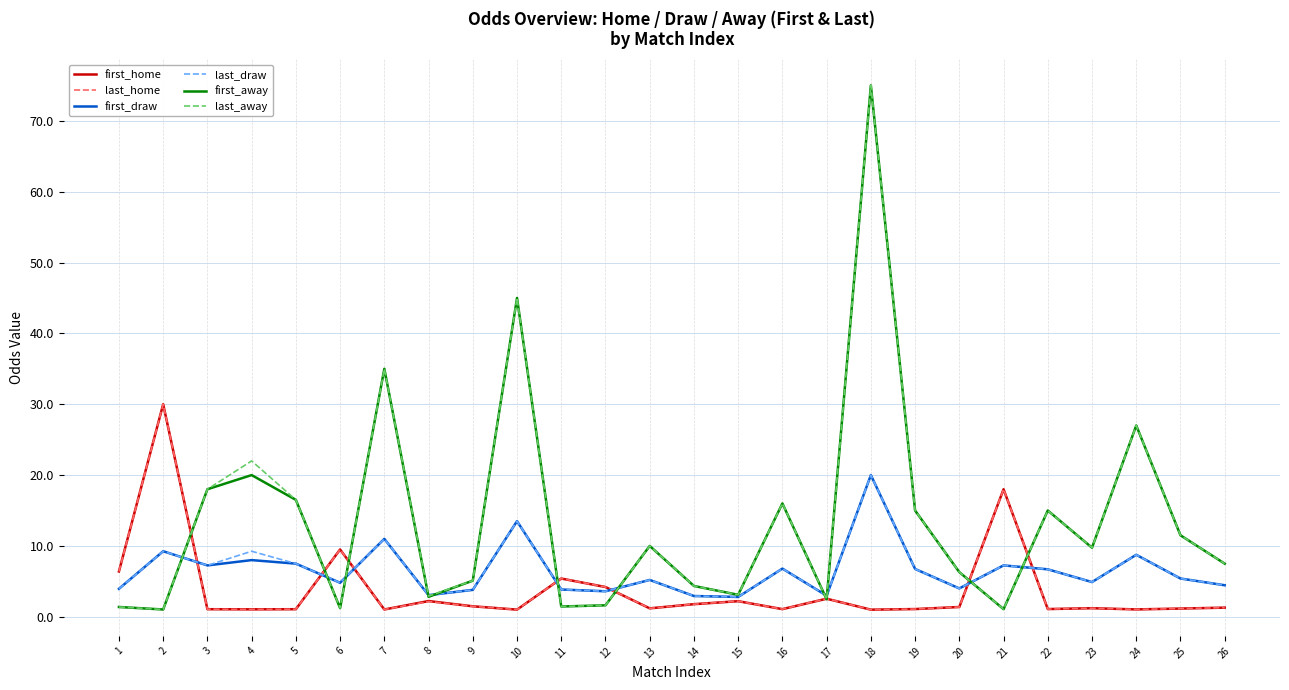

Is the value of first_draw at 18 greater than the value of first_away at 6?

Yes